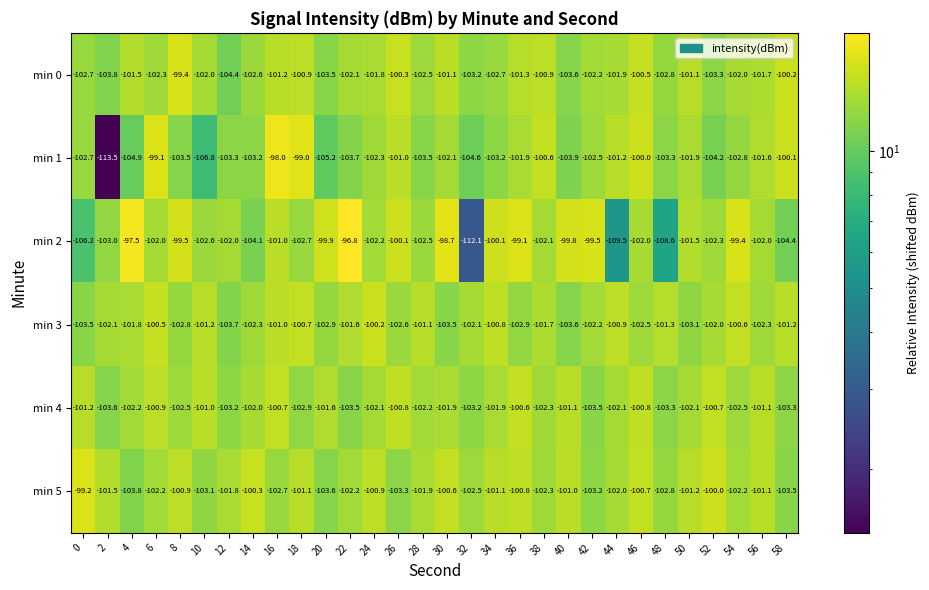

What is the spread (max minus min) of values at 24?

2.1